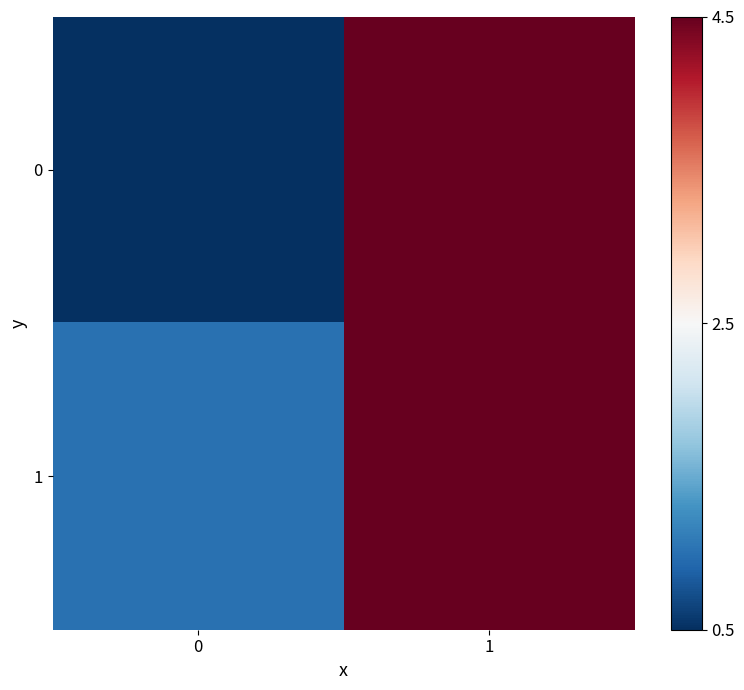

Rank the series at 0 from lowest to highest value.

0, 1